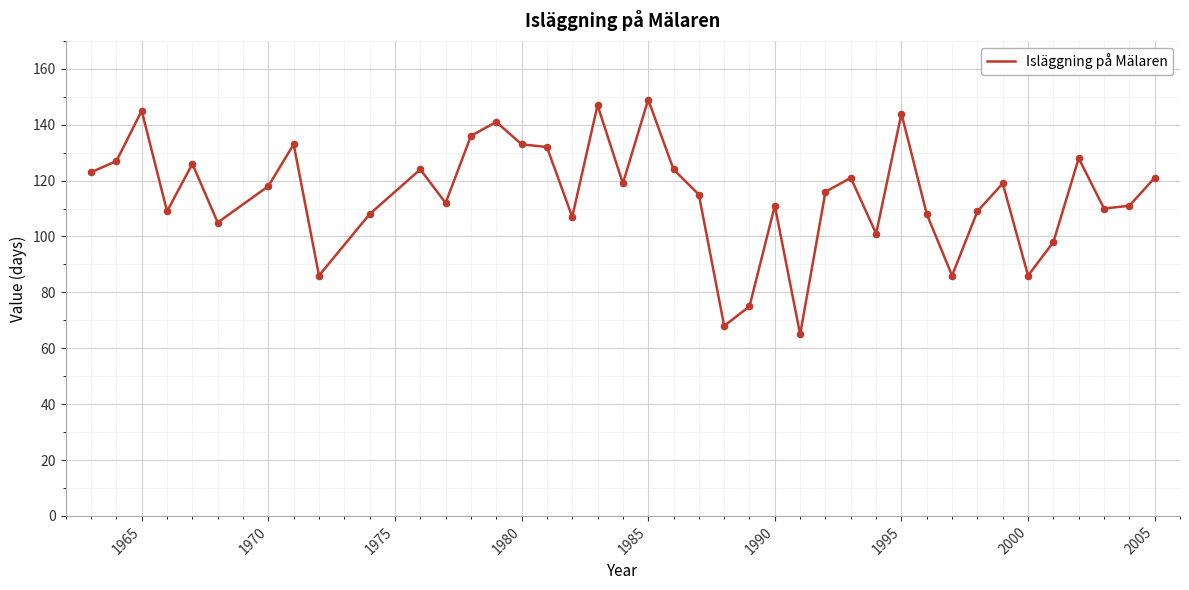

What is the difference between the maximum and minimum values?

84